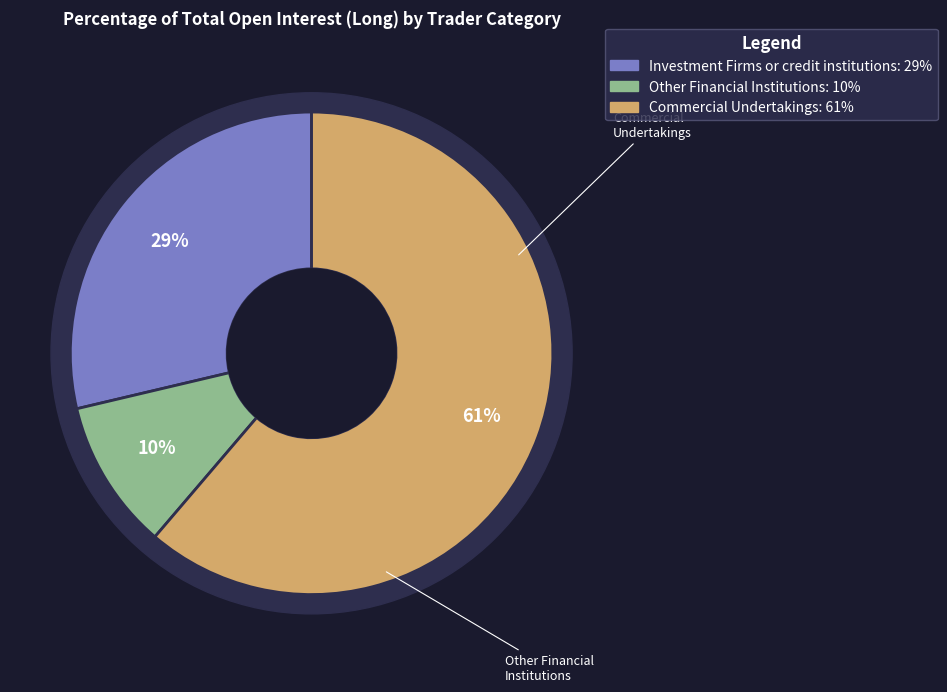

What percentage is the Other Financial Institutions slice, to the nearest percent?

10%